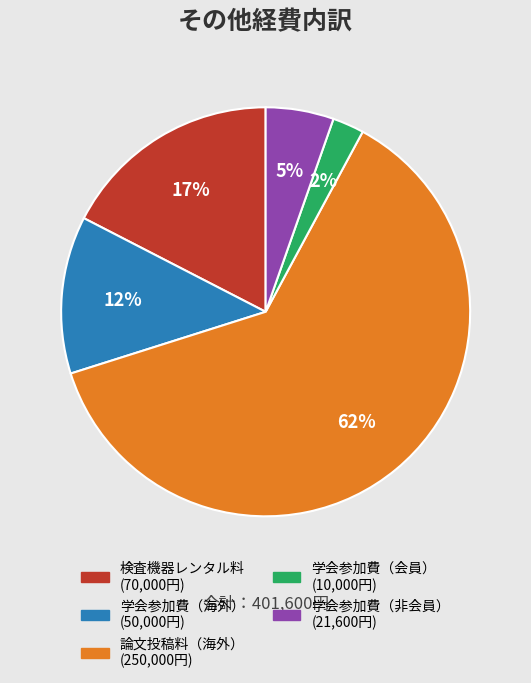

Rank the categories by value from highest to lowest.

論文投稿料（海外）, 検査機器レンタル料, 学会参加費（海外）, 学会参加費（非会員）, 学会参加費（会員）